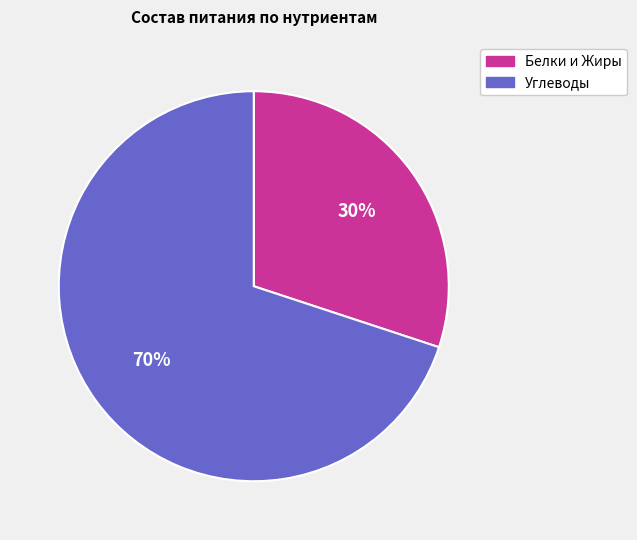

What is the smallest slice in the pie chart?

Белки и Жиры